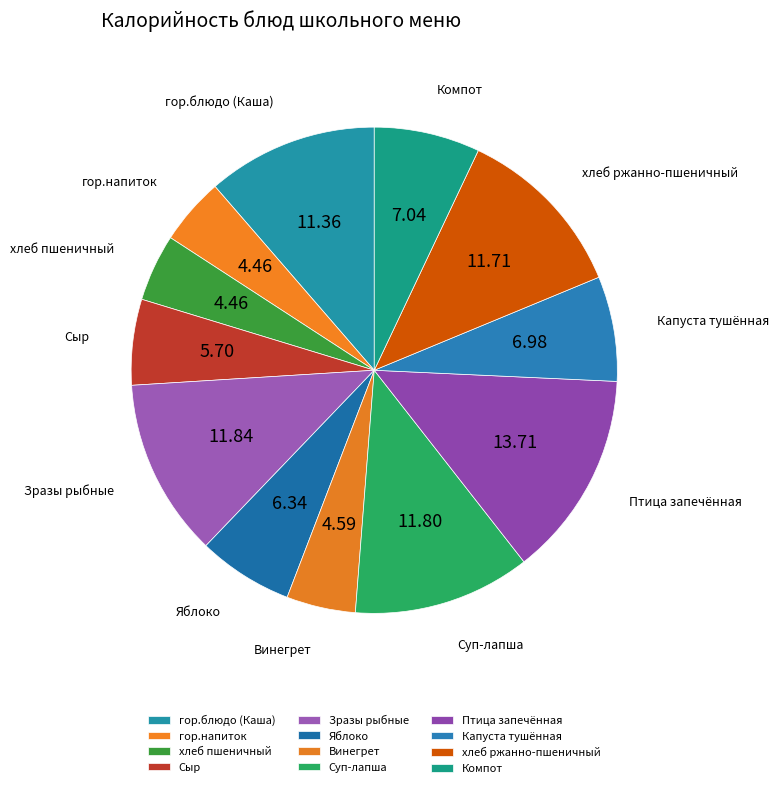

Is the sum of гор.напиток and Капуста тушённая greater than half?

No